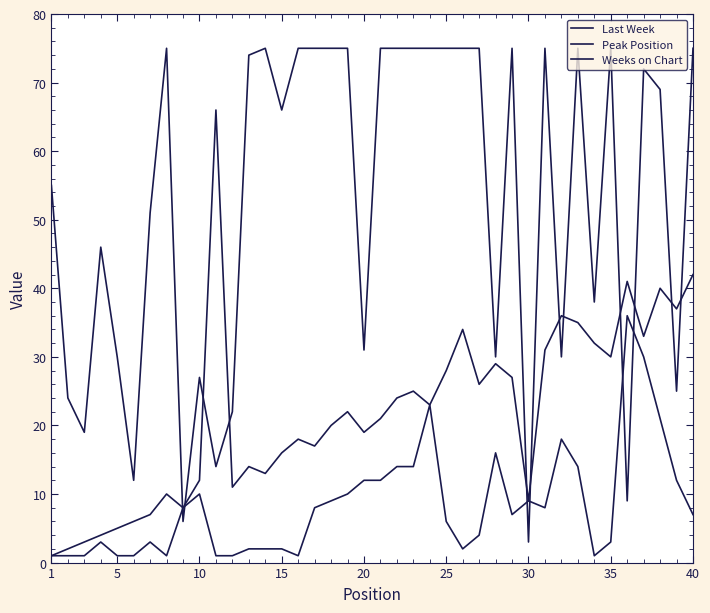

At which category does Weeks on Chart reach its first local valley?

10